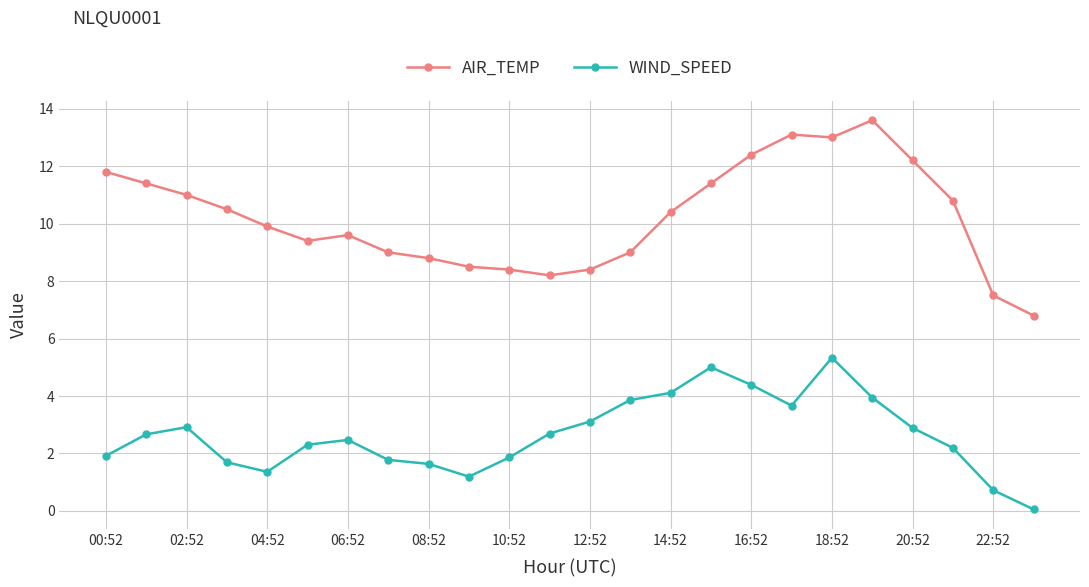

At how many categories does at least one series exceed 7?

23